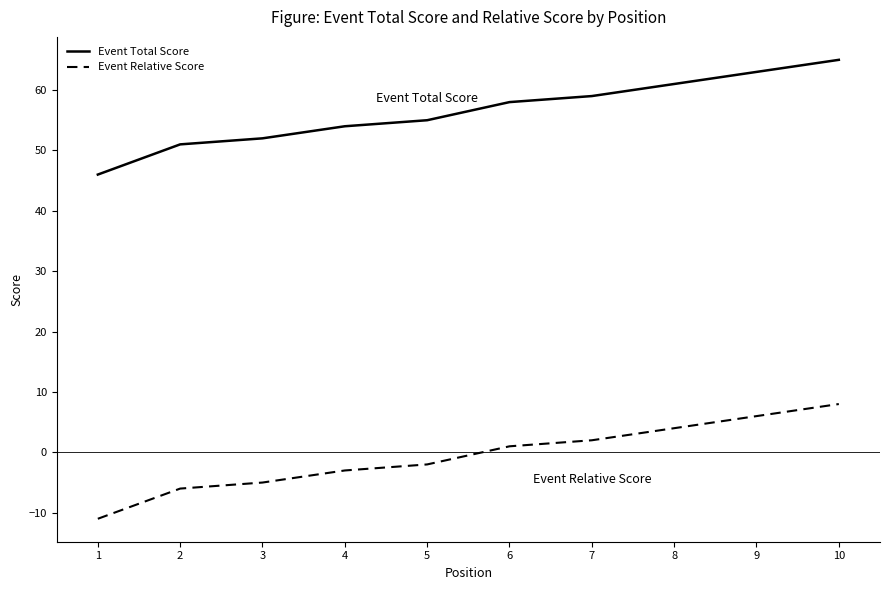

At which category is the sum across all series the highest?

10